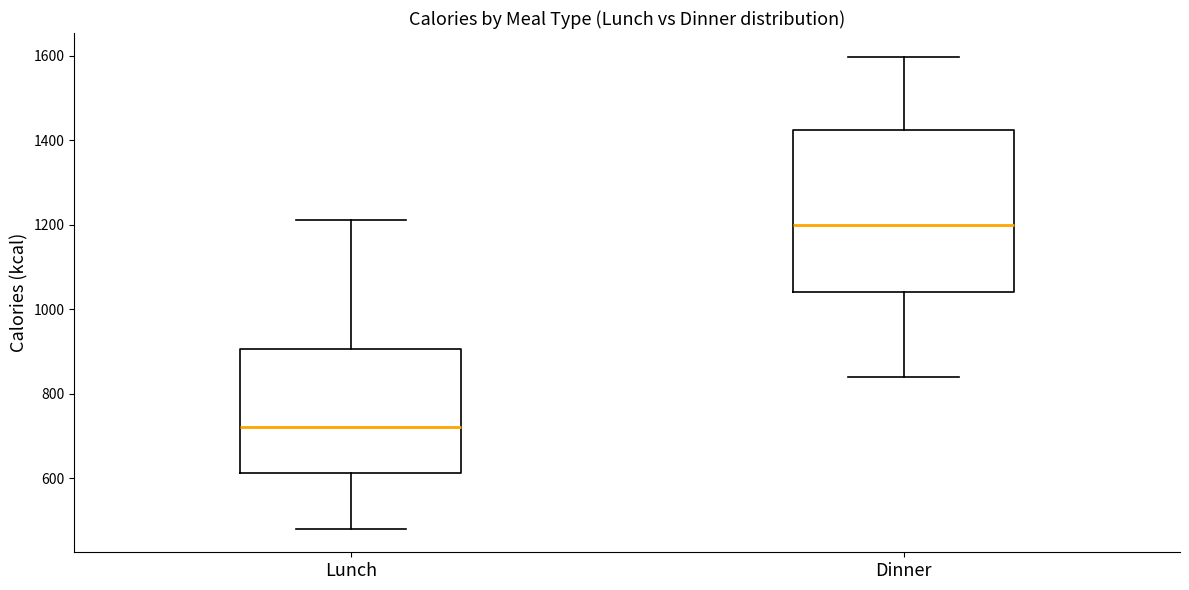

Which box's median line is the highest?

Dinner